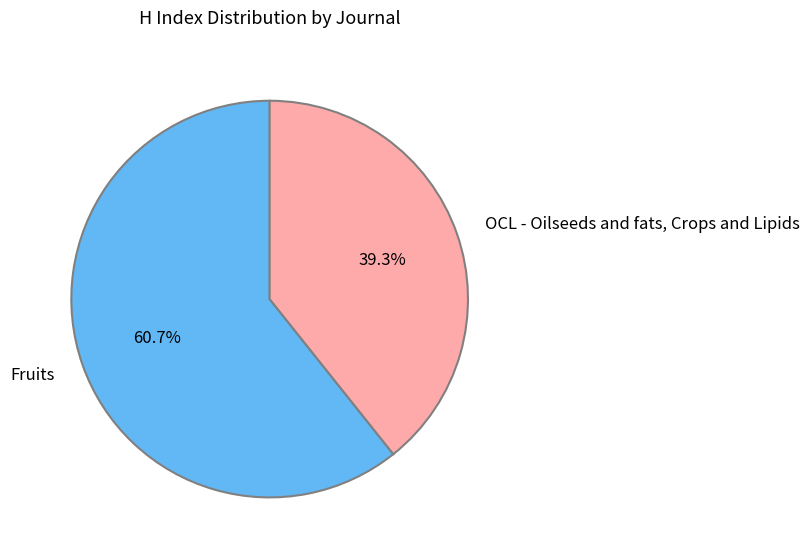

Do OCL - Oilseeds and fats, Crops and Lipids and Fruits together represent more than half of the pie?

Yes